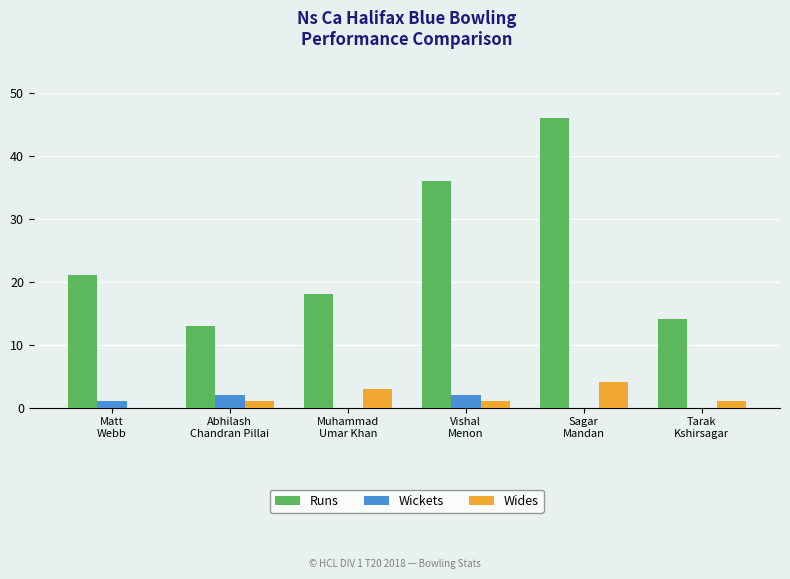

What is the sum of all Wickets values?

5